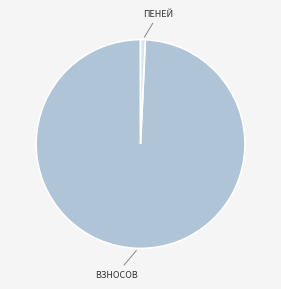

Is there a majority slice in this chart?

Yes